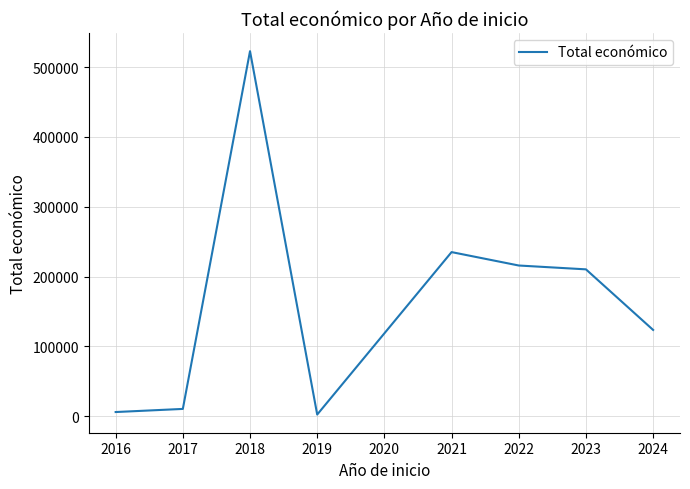

Where does the data first go above 210384?

2018